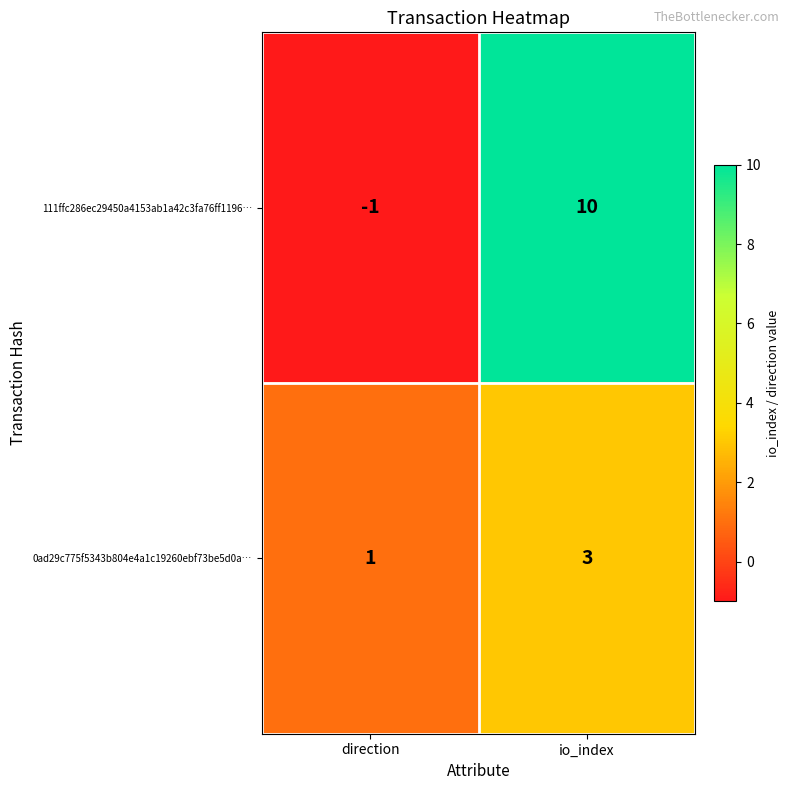

What is the sum of the 111ffc286ec29450a4153ab1a42c3fa76ff1196… values at direction and io_index?

9